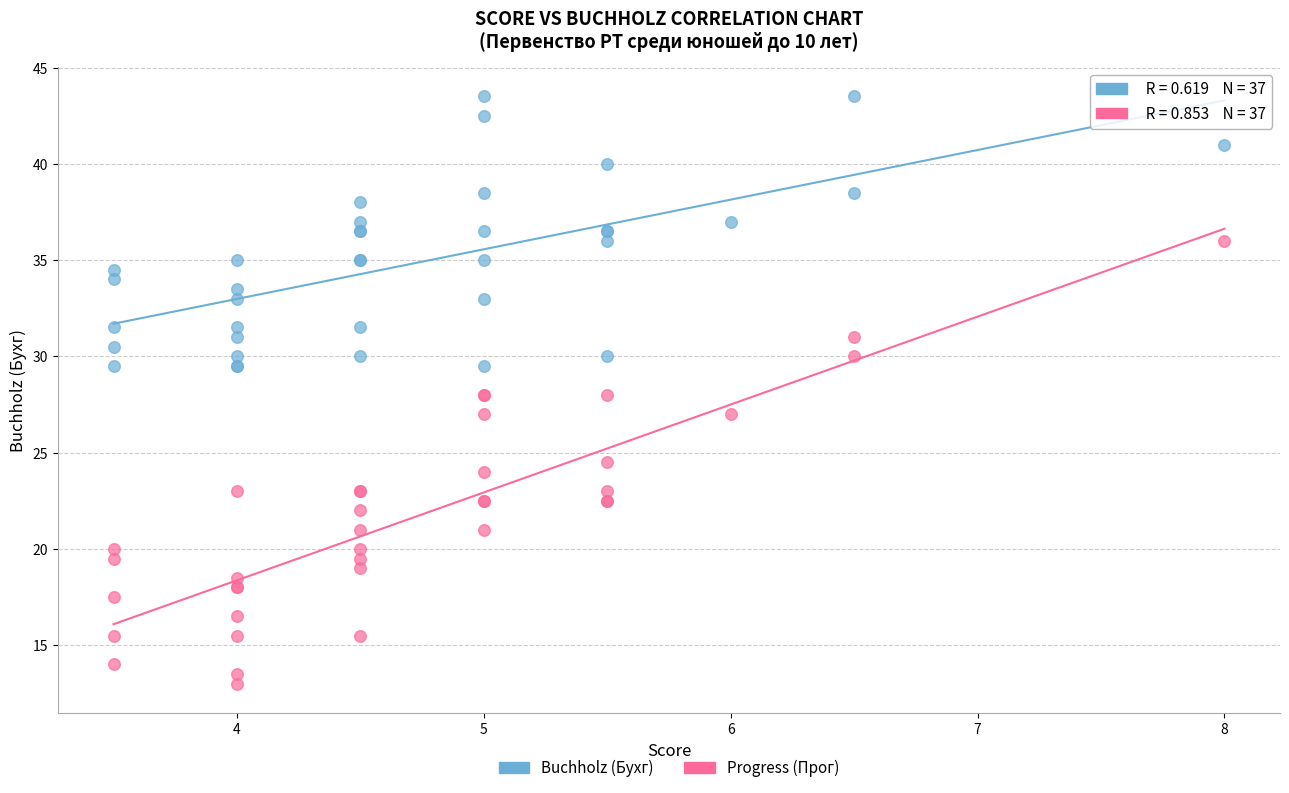

Which series has the largest Y range (max minus min)?

Progress (Прог)